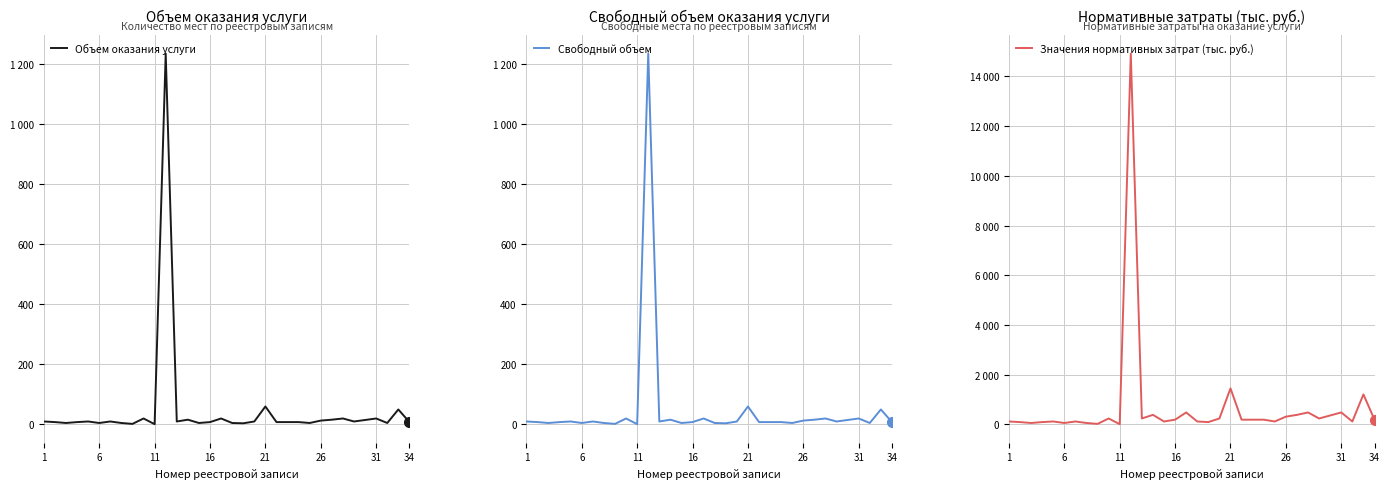

What is the approximate value of Свободный объем at 22?

8.0